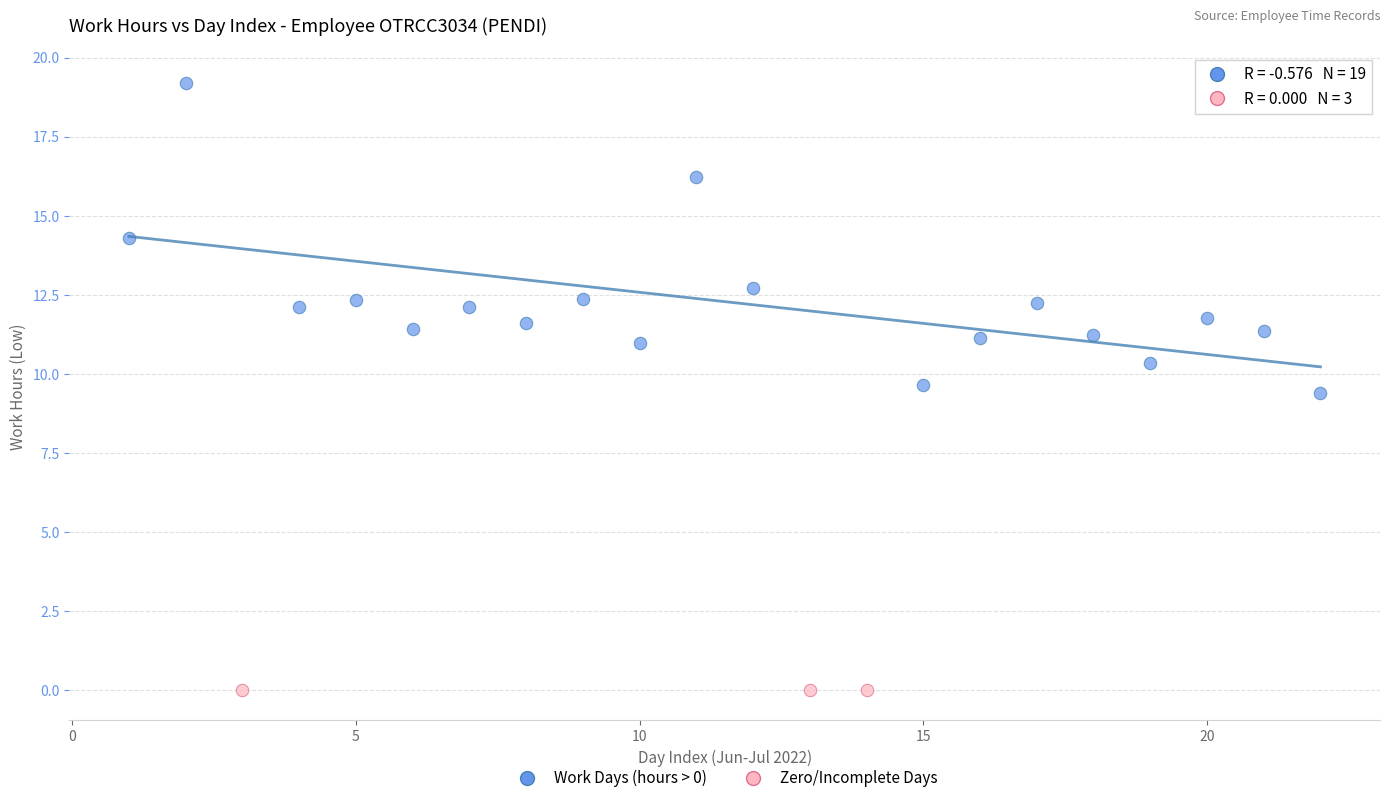

What are all the series names shown in the legend?

Work Days (hours > 0), Zero/Incomplete Days